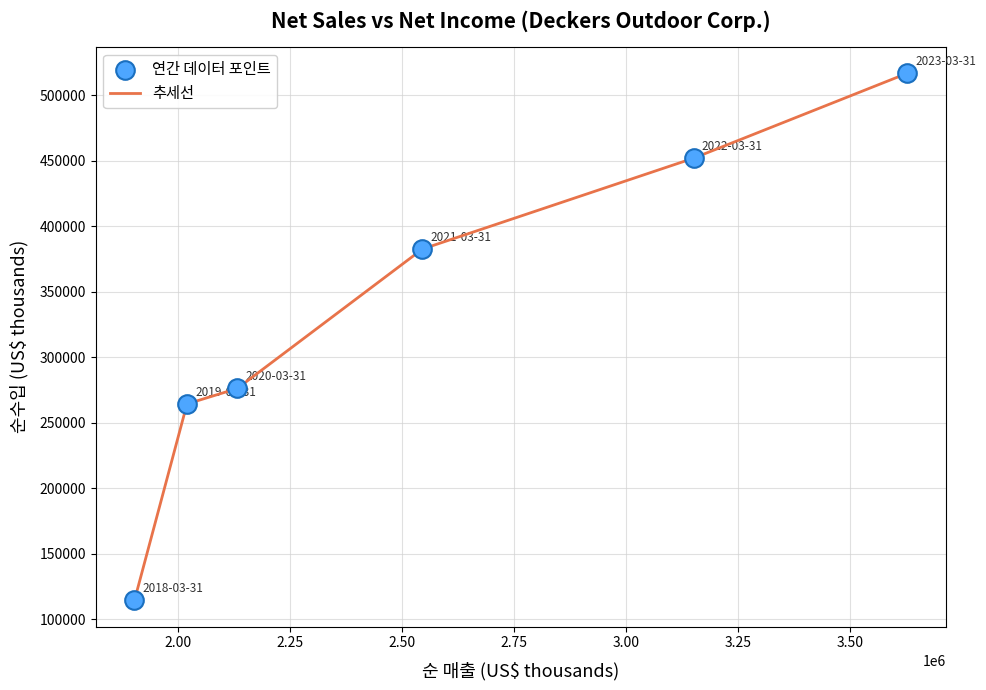

What is the difference between the maximum and minimum values?

402428